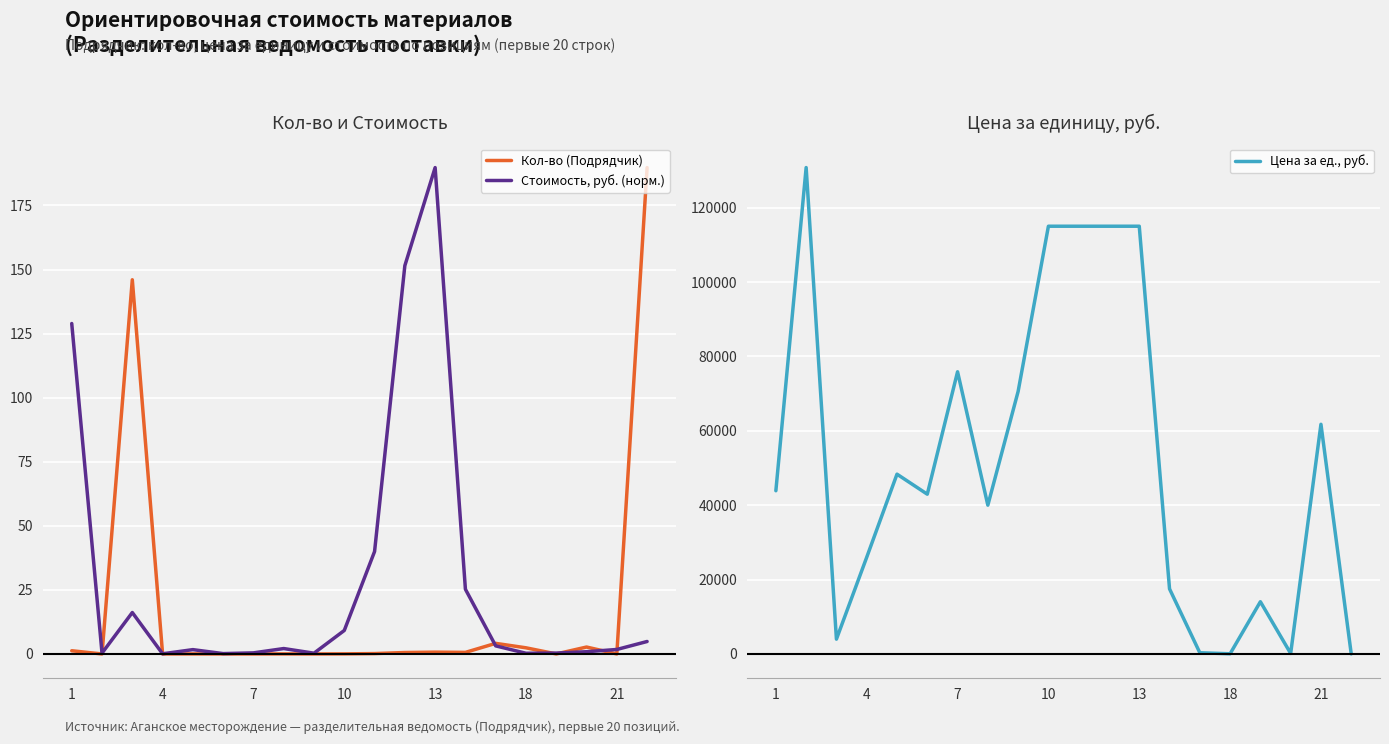

In Стоимость, руб. (норм.), how many points are lower than both neighbors (excluding endpoints)?

5